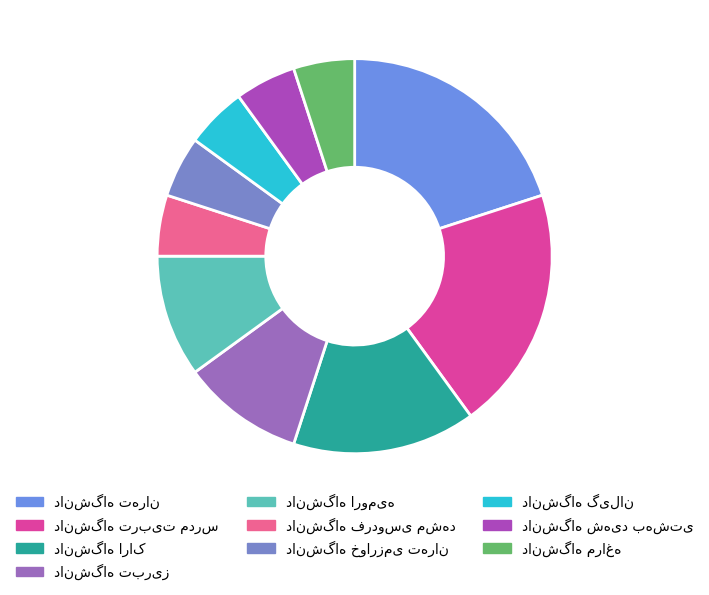

Is it true that دانشگاه شهید بهشتی is 5% of the pie?

True